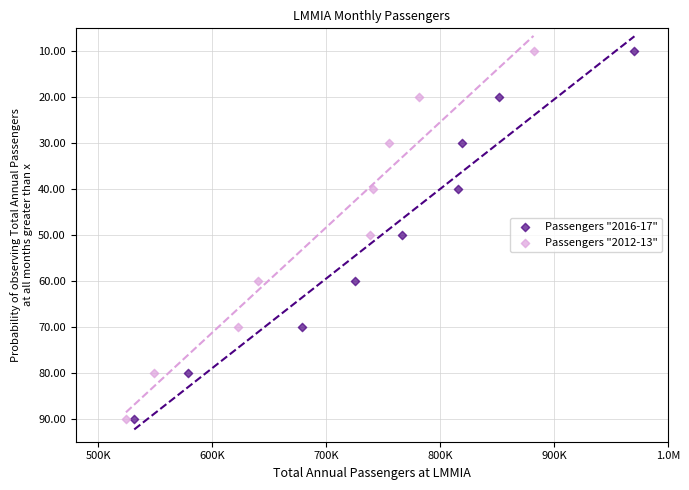

What are all the series names shown in the legend?

Passengers "2016-17", Passengers "2012-13"